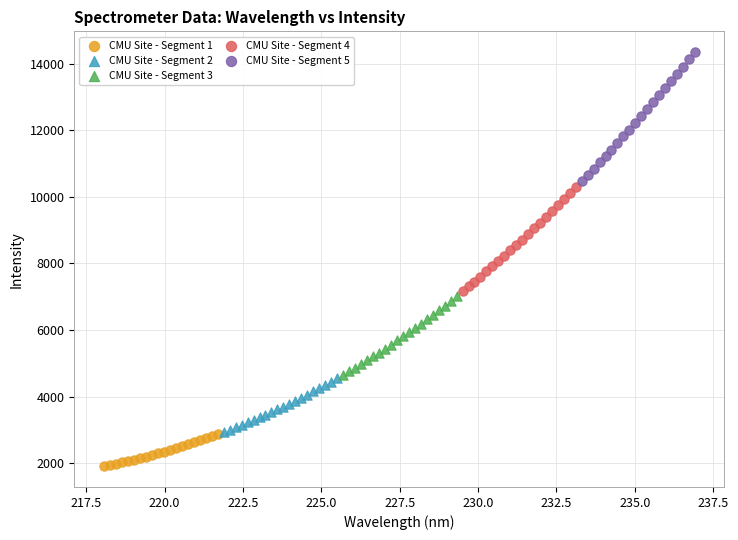

Which series reaches the maximum Y coordinate?

CMU Site - Segment 5